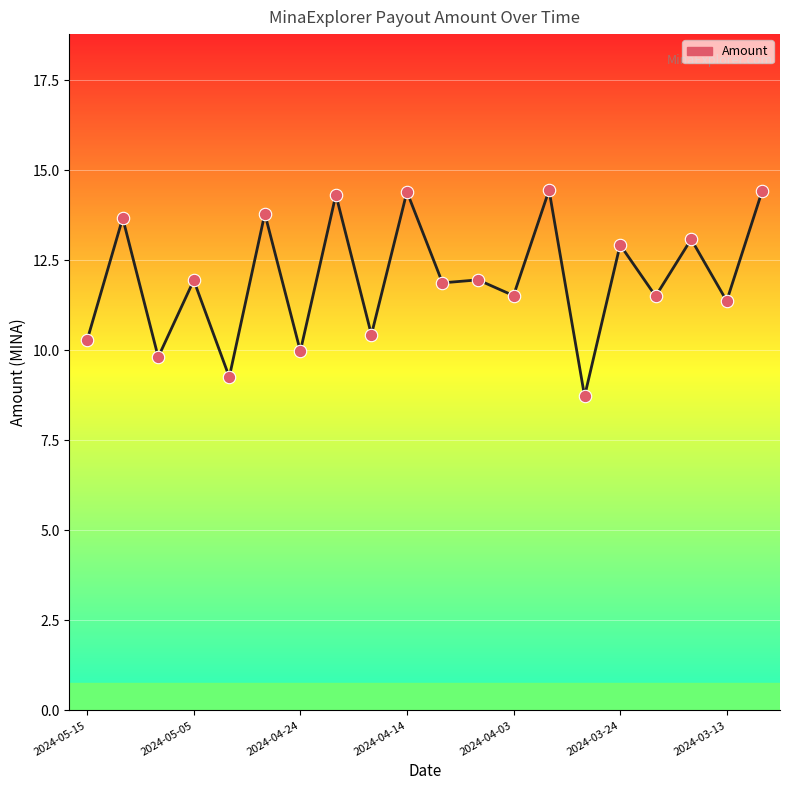

What is the greatest value displayed?

14.4